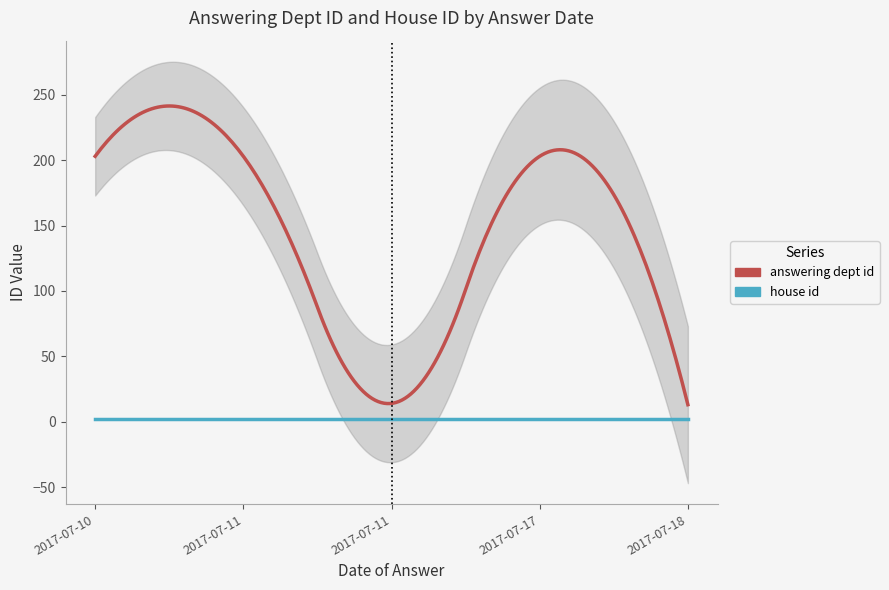

Rank the series at 2017-07-18 from lowest to highest value.

house id, answering dept id